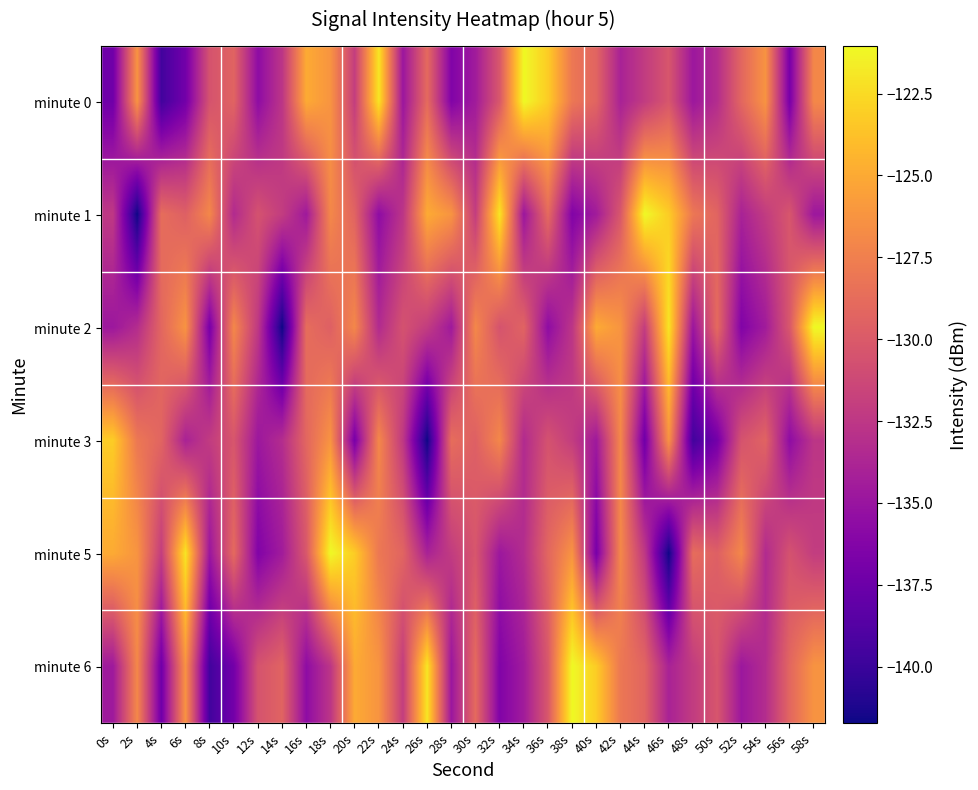

How many data points does each series have?

30